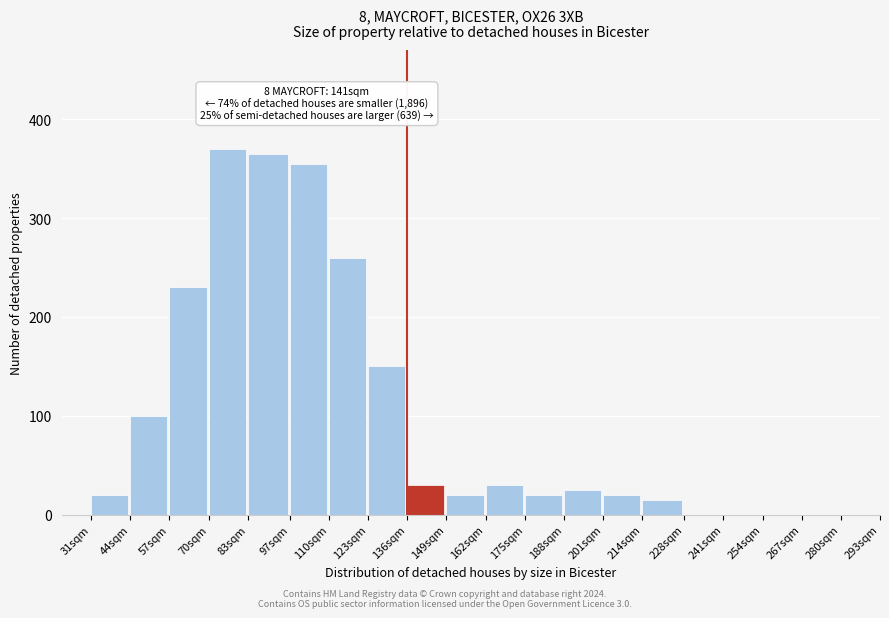

Reading right to left, what are all the values shown in this chart?

15	20	25	20	30	20	30	150	260	355	365	370	230	100	20